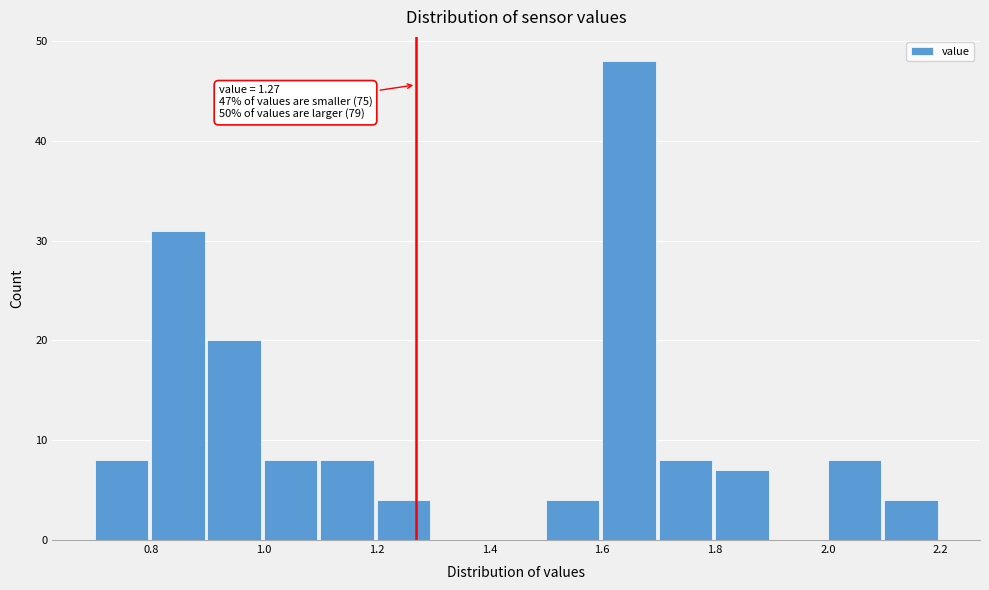

Over which range of the x-axis is the bar tallest?

1.6 to 1.7